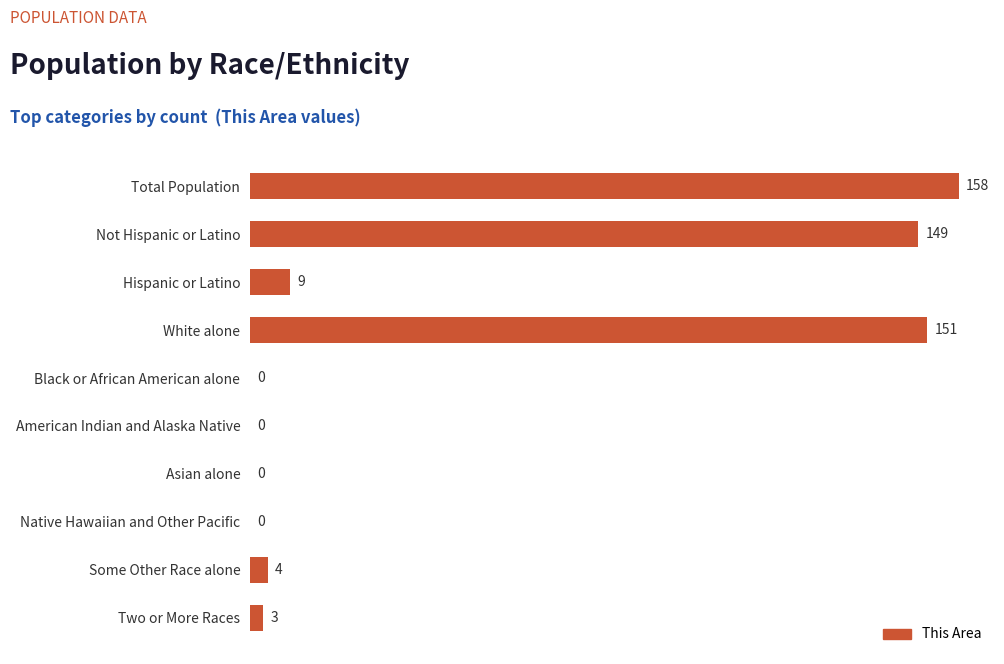

How many values are above zero?

6